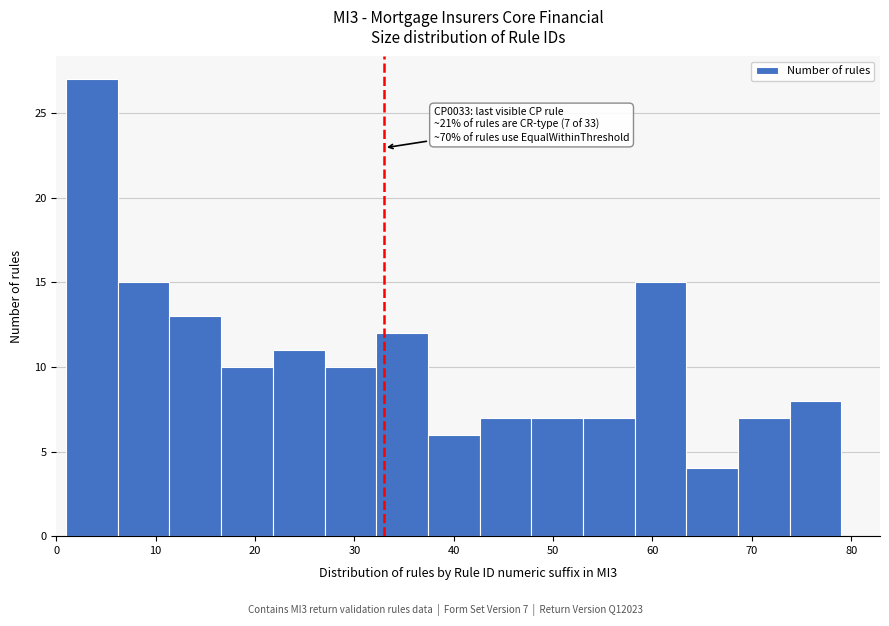

Over which range of the x-axis is the bar tallest?

1.0 to 6.2